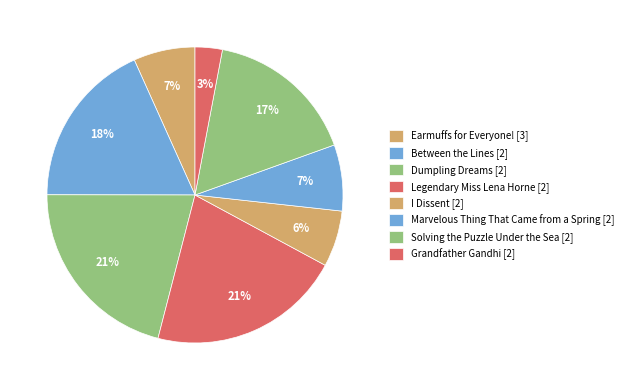

Combined, what portion of the pie is Dumpling Dreams and Earmuffs for Everyone!?

27.7%